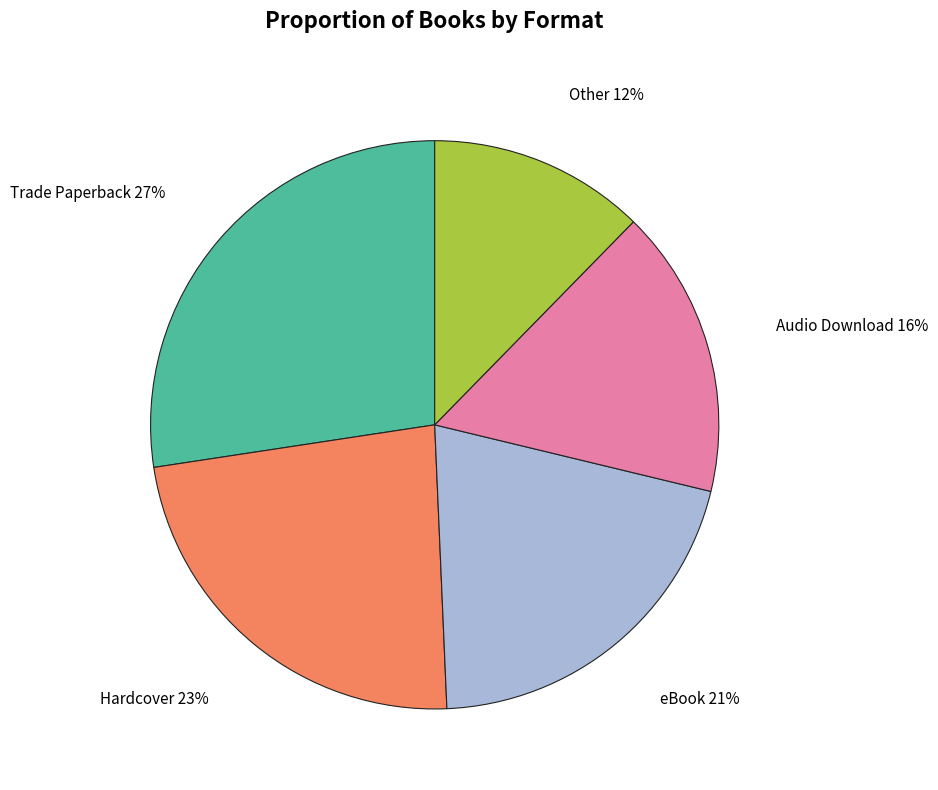

Which has a higher value, Hardcover or Audio Download?

Hardcover